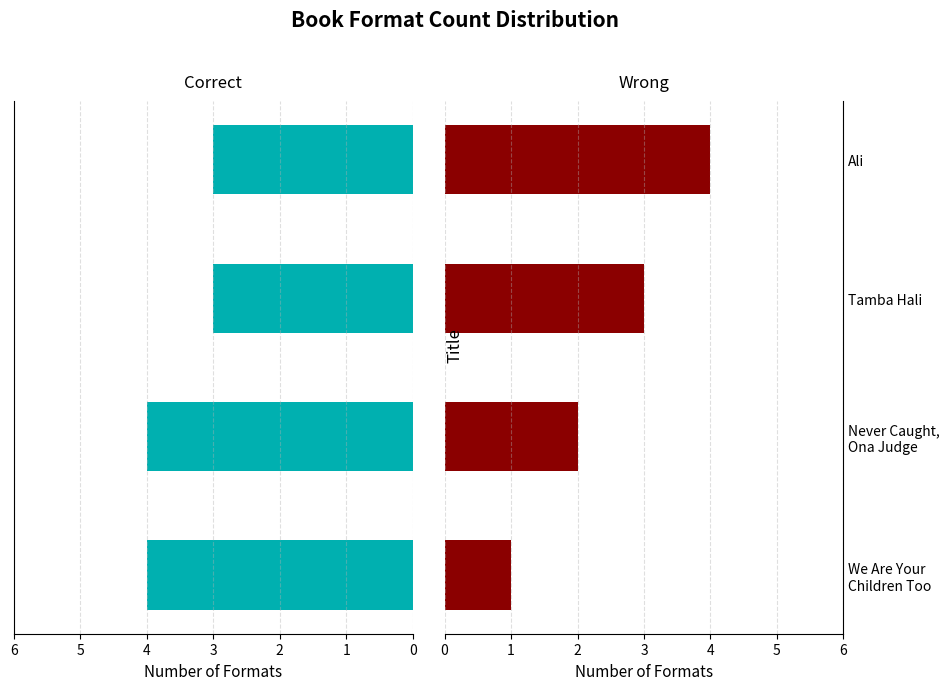

True or false: Formats (Correct) has a value of 3 at Ali.

True